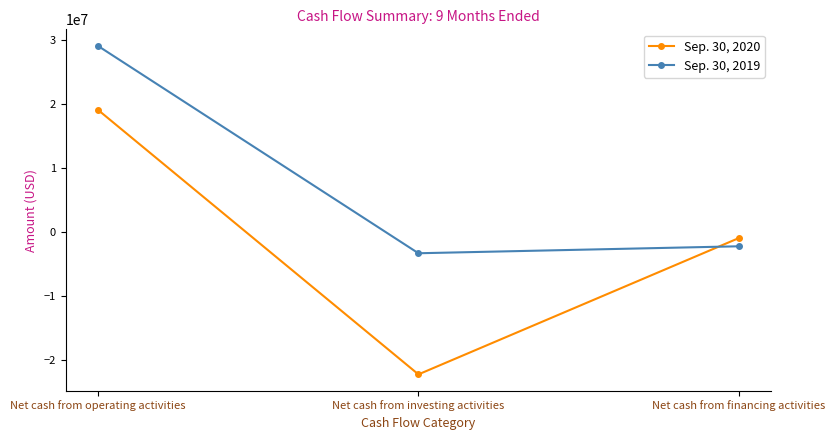

How many data points in Sep. 30, 2020 are less than -990000?

1